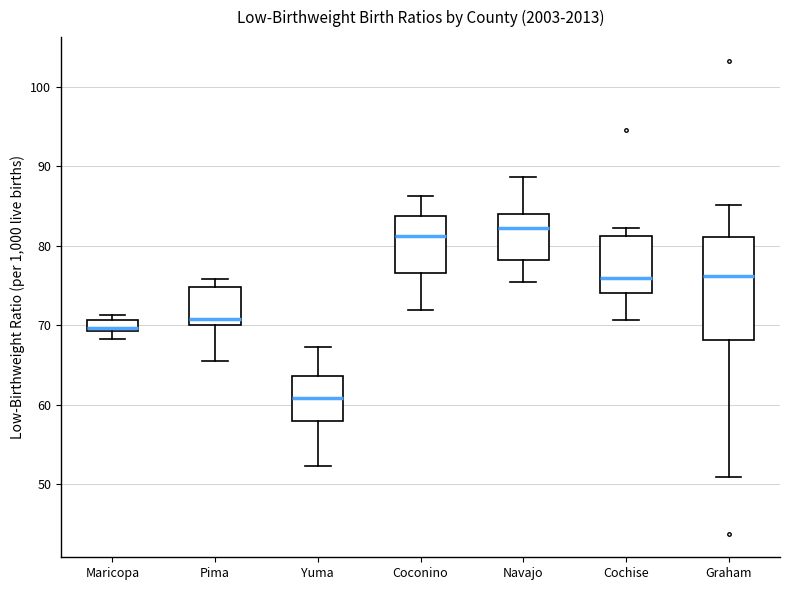

Where does the upper whisker of the box for Navajo end on the y-axis? The values are not printed on the chart, so give them approximately, as read against the axis.

89